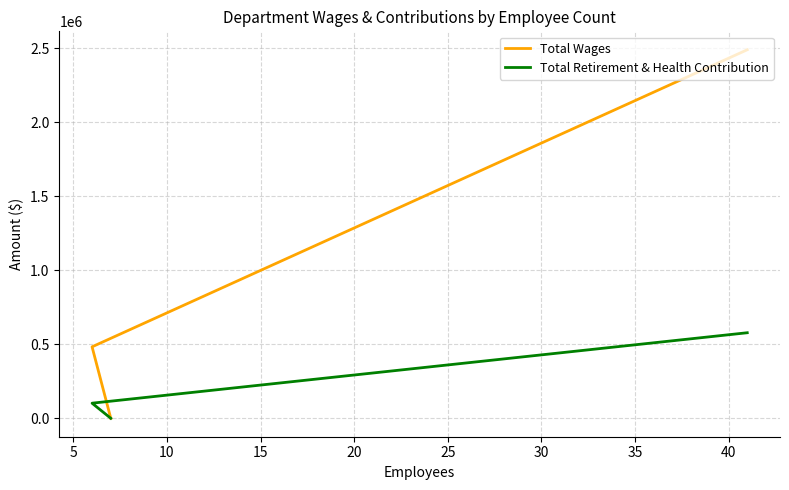

At 5, list the series in order from largest to smallest.

Total Wages, Total Retirement & Health Contribution